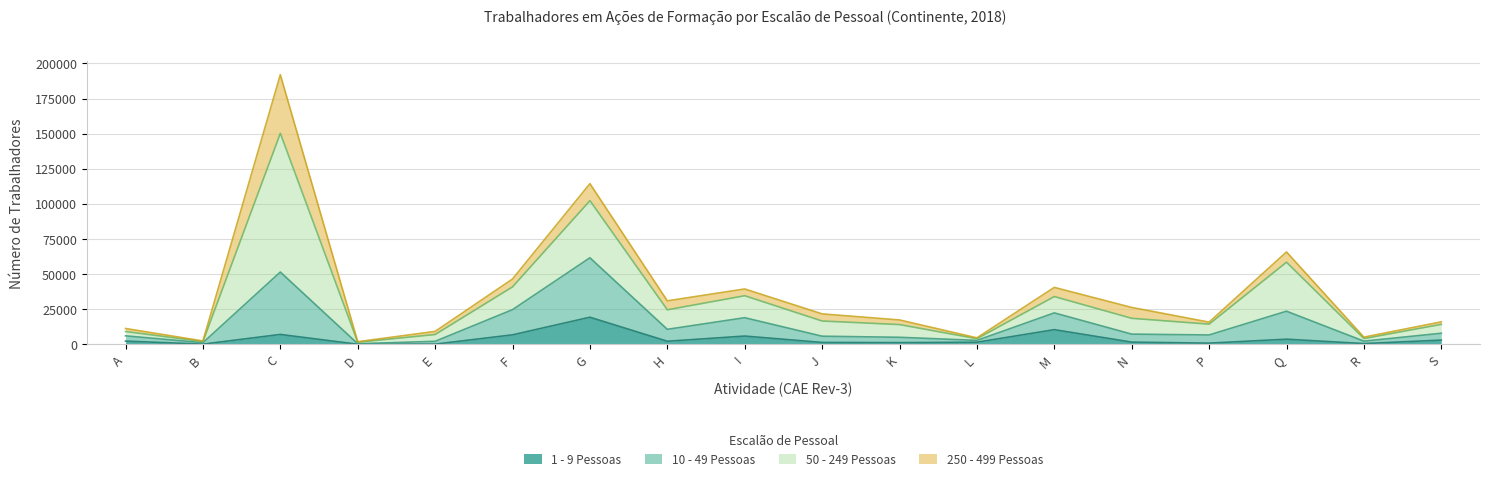

What is the difference between the maximum and second lowest values in the 1 - 9 Pessoas series?

19160